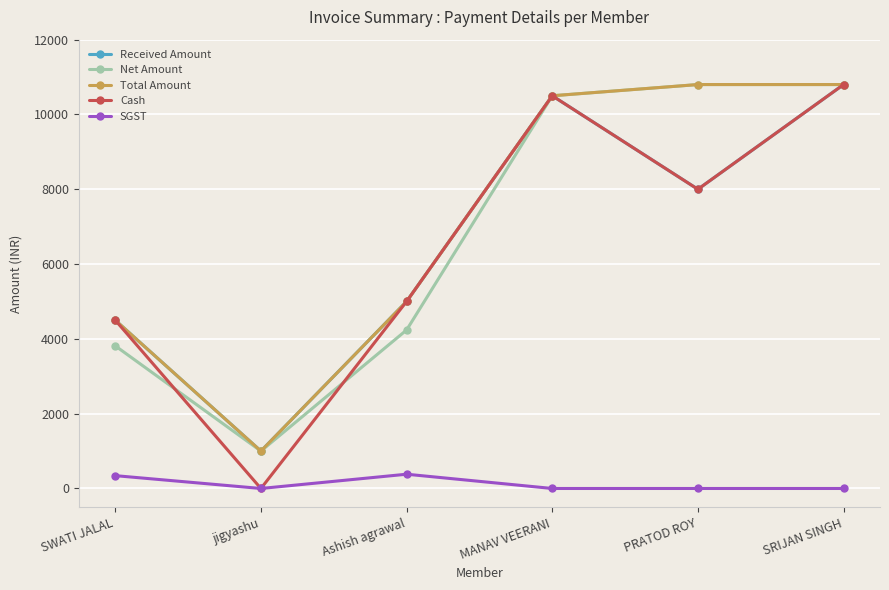

Which series has the largest total across all categories?

Total Amount